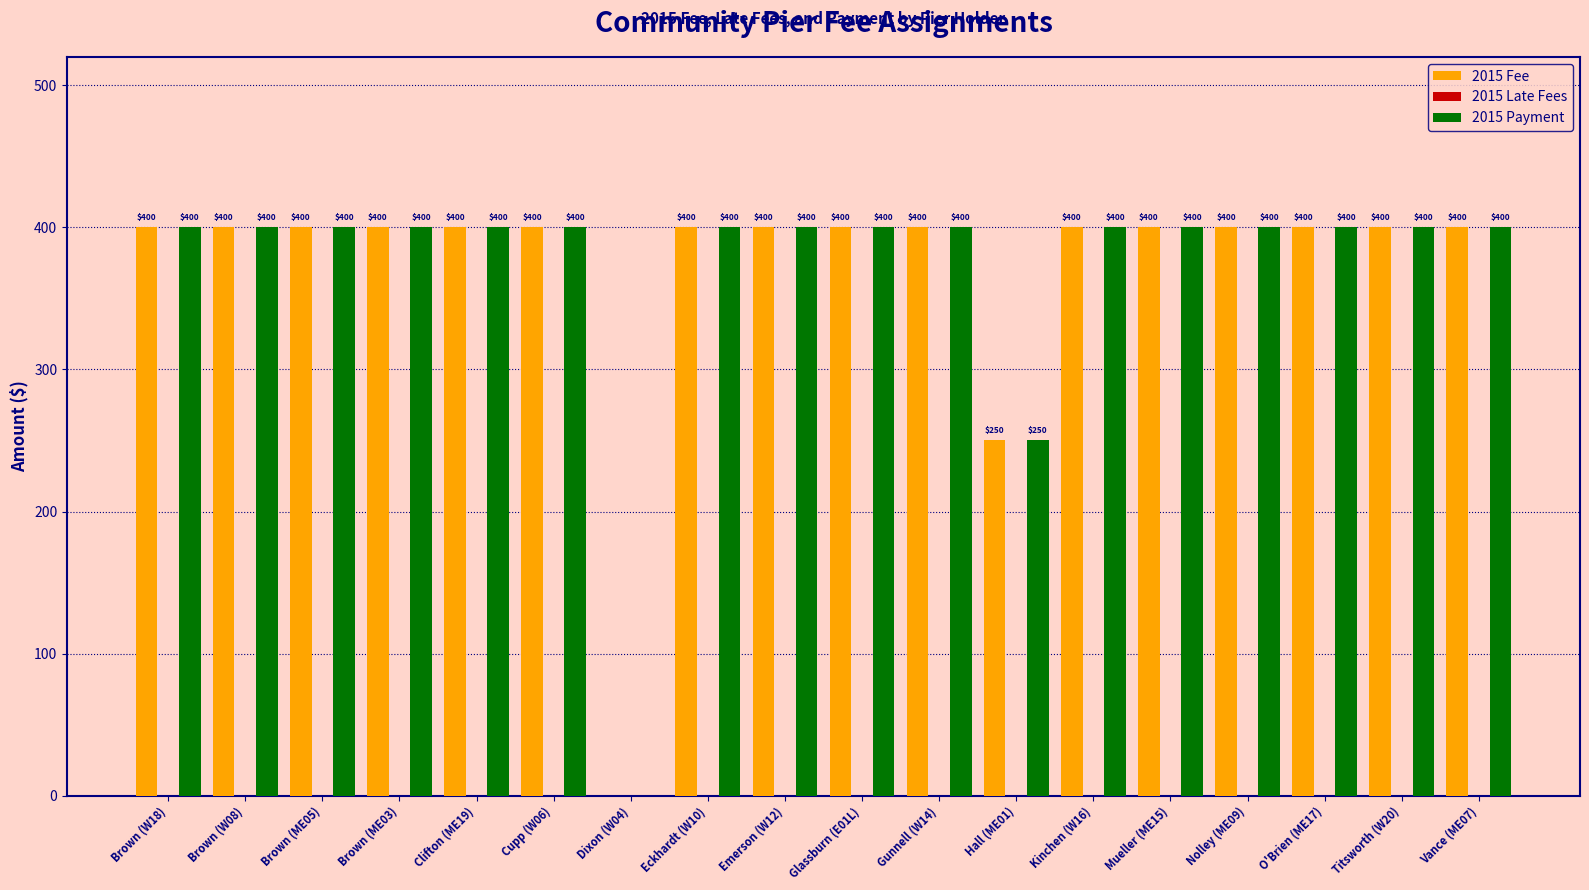

The value of 2015 Payment at Cupp (W06) is 594. True or false?

False